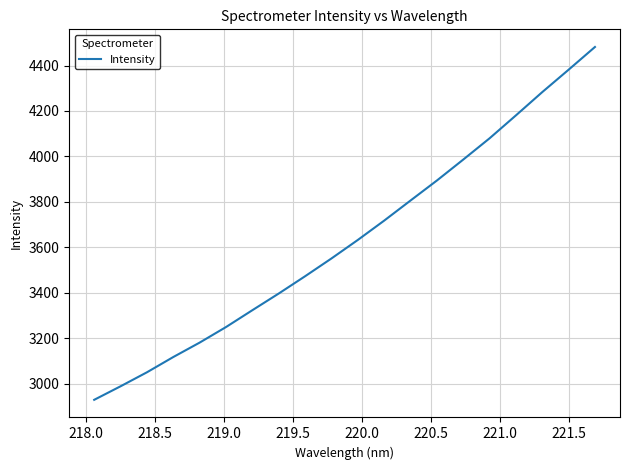

What is the smallest value displayed?

2929.1